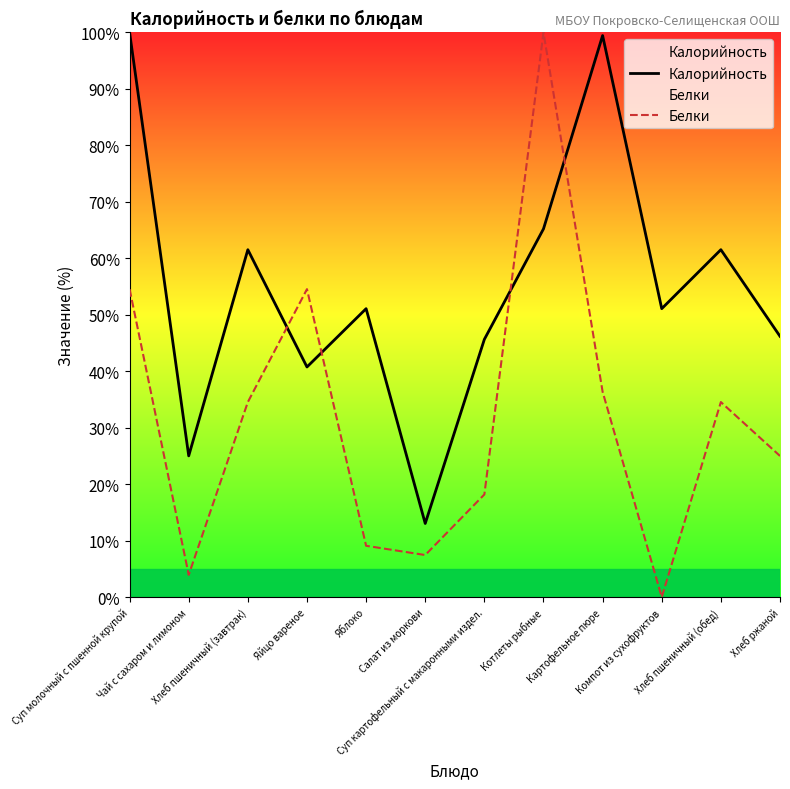

What is the average value of the Калорийность series?

55.0